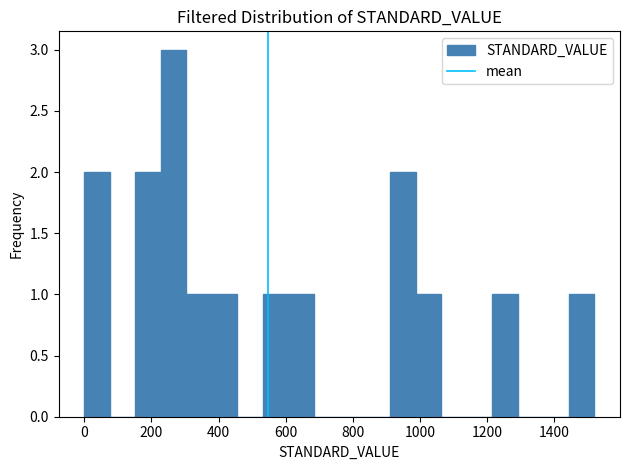

Read against the x-axis, roughly where is the centre of the tallest bar?

260